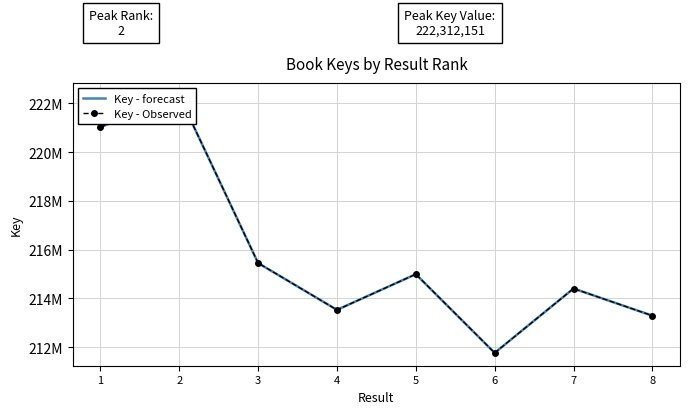

How many distinct data groups are displayed?

2